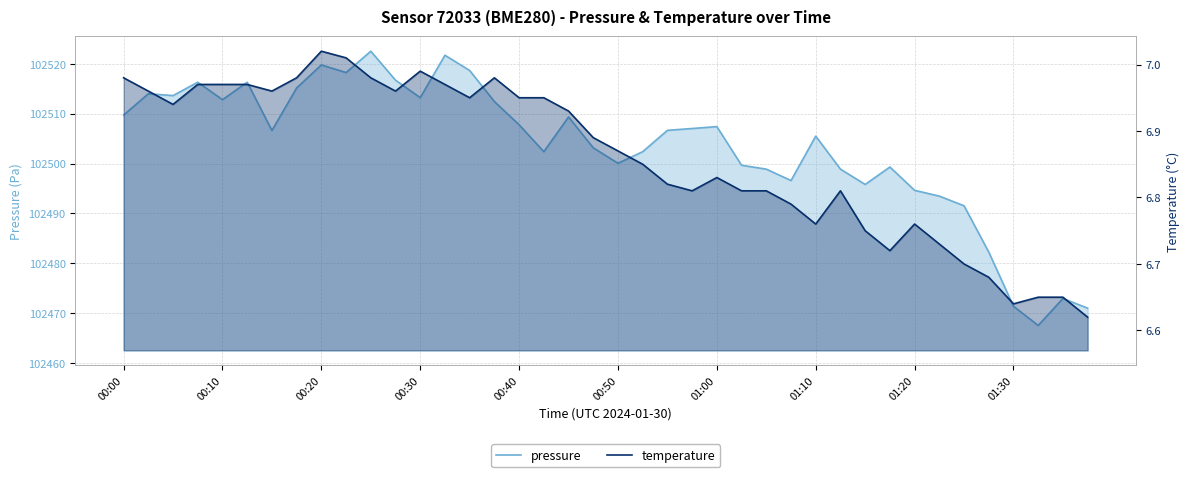

Where does the pressure series first go above 102506?

00:00